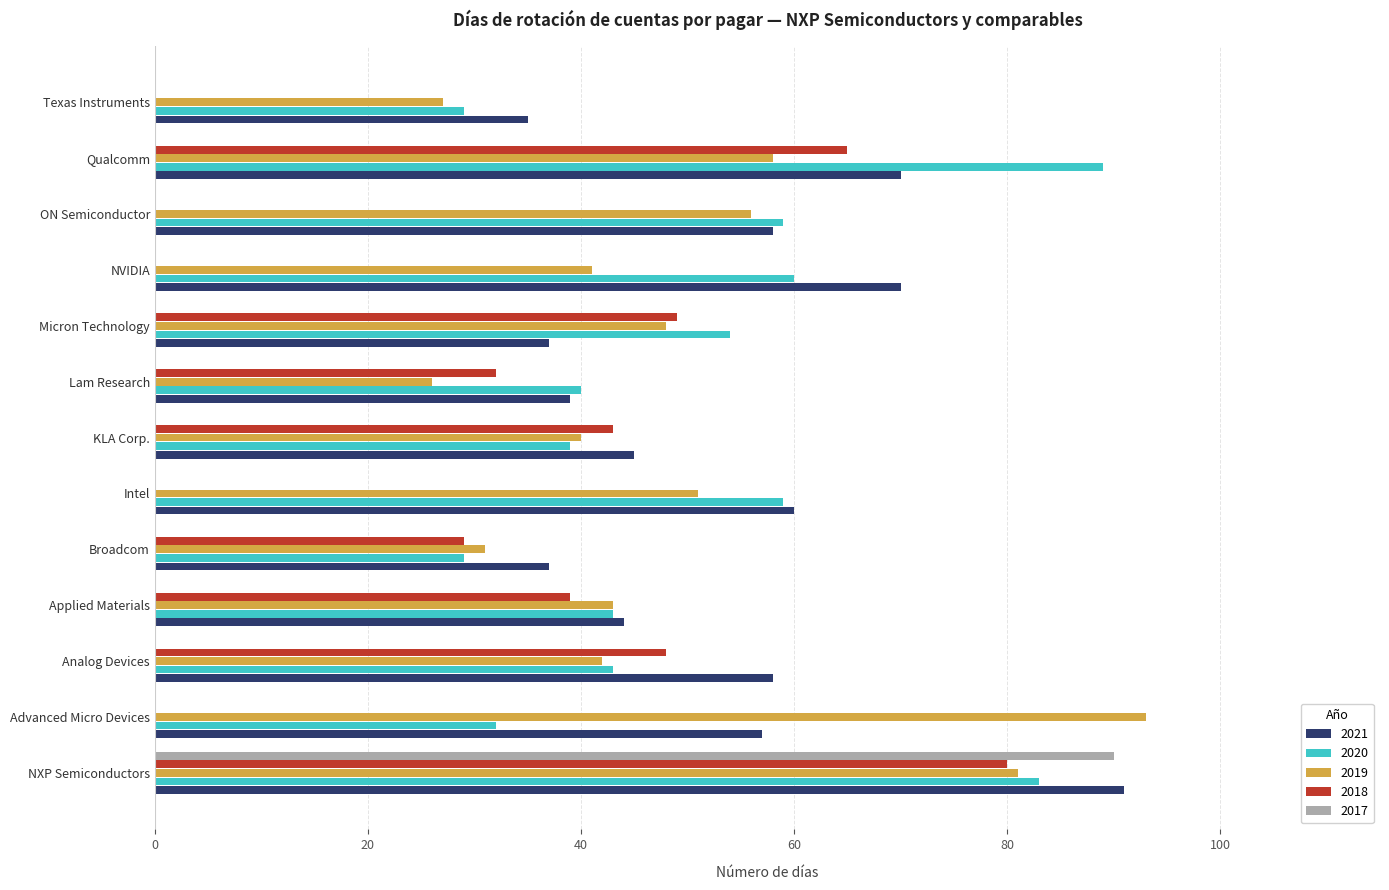

The 2020 series shows 32 at Advanced Micro Devices. True or false?

True